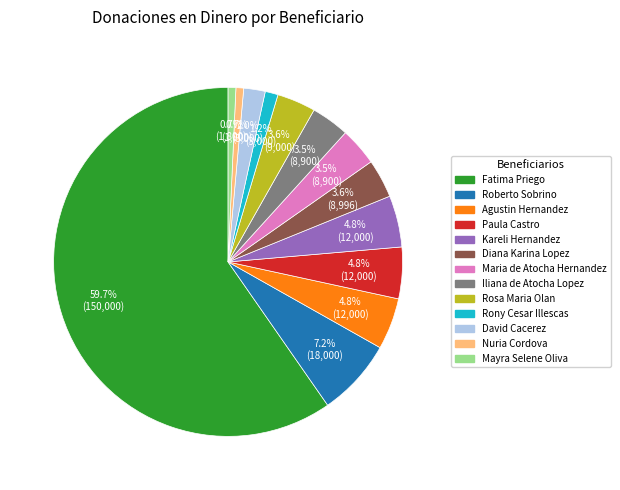

Approximately how many times larger is the value at David Cacerez compared to Rosa Maria Olan?

0.6